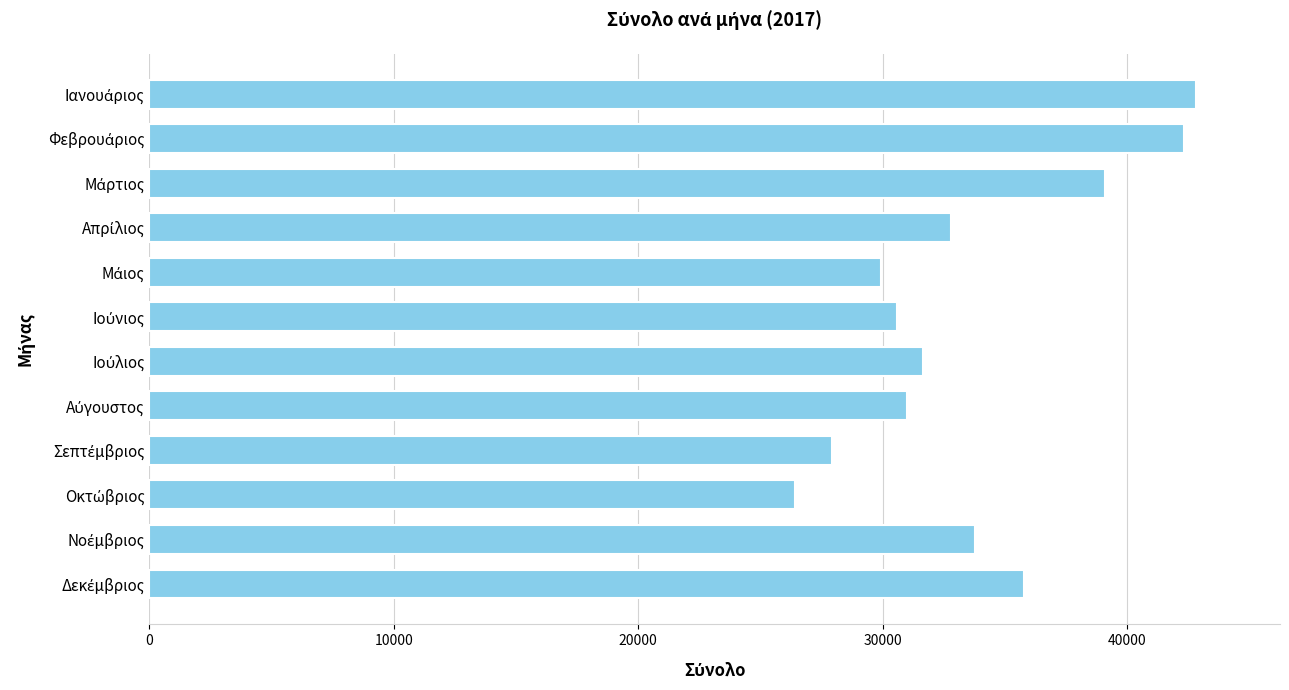

What is the difference between the maximum and second lowest values?

14888